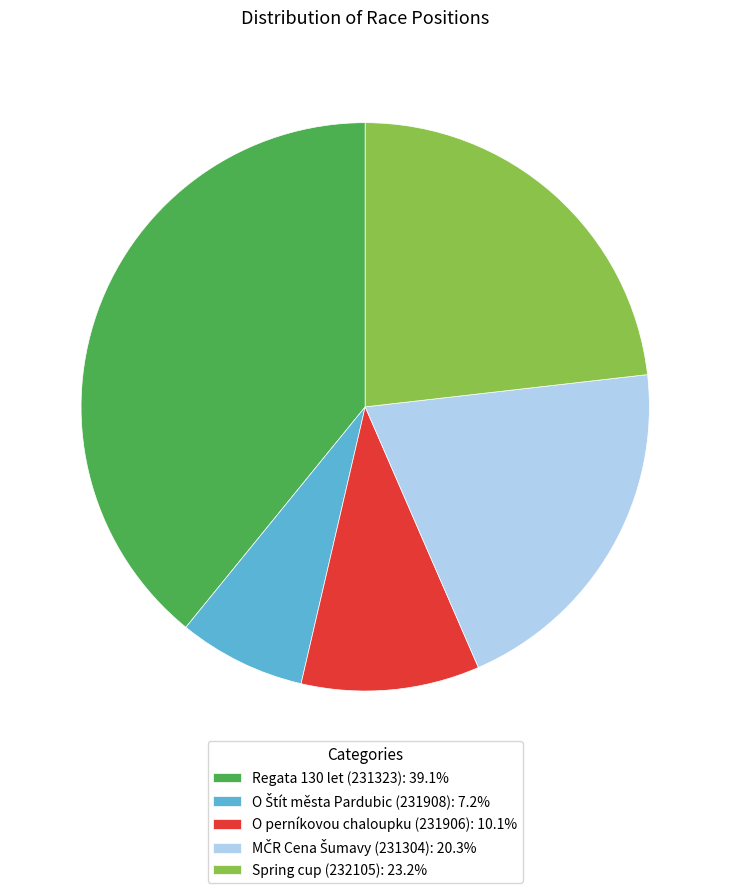

How many segments does this pie chart have?

5